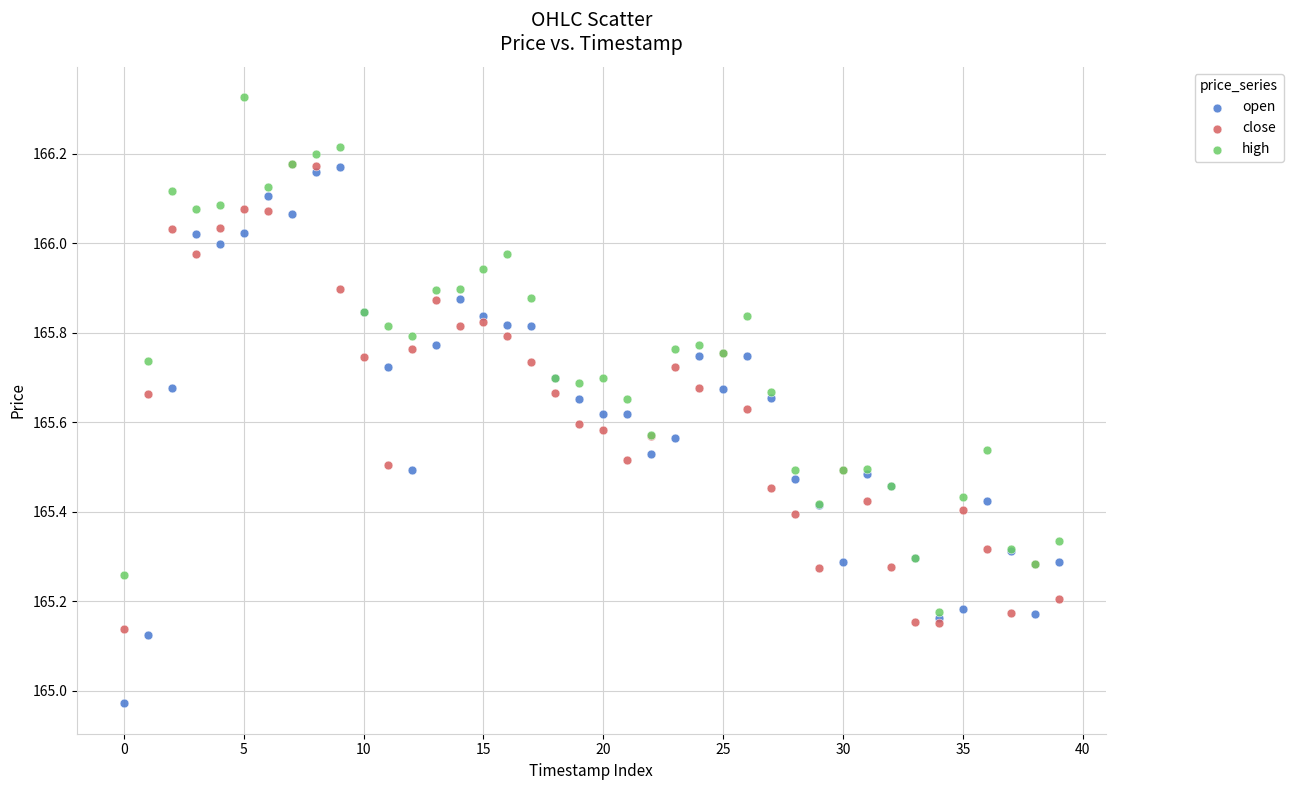

Which series reaches the maximum Y coordinate?

high